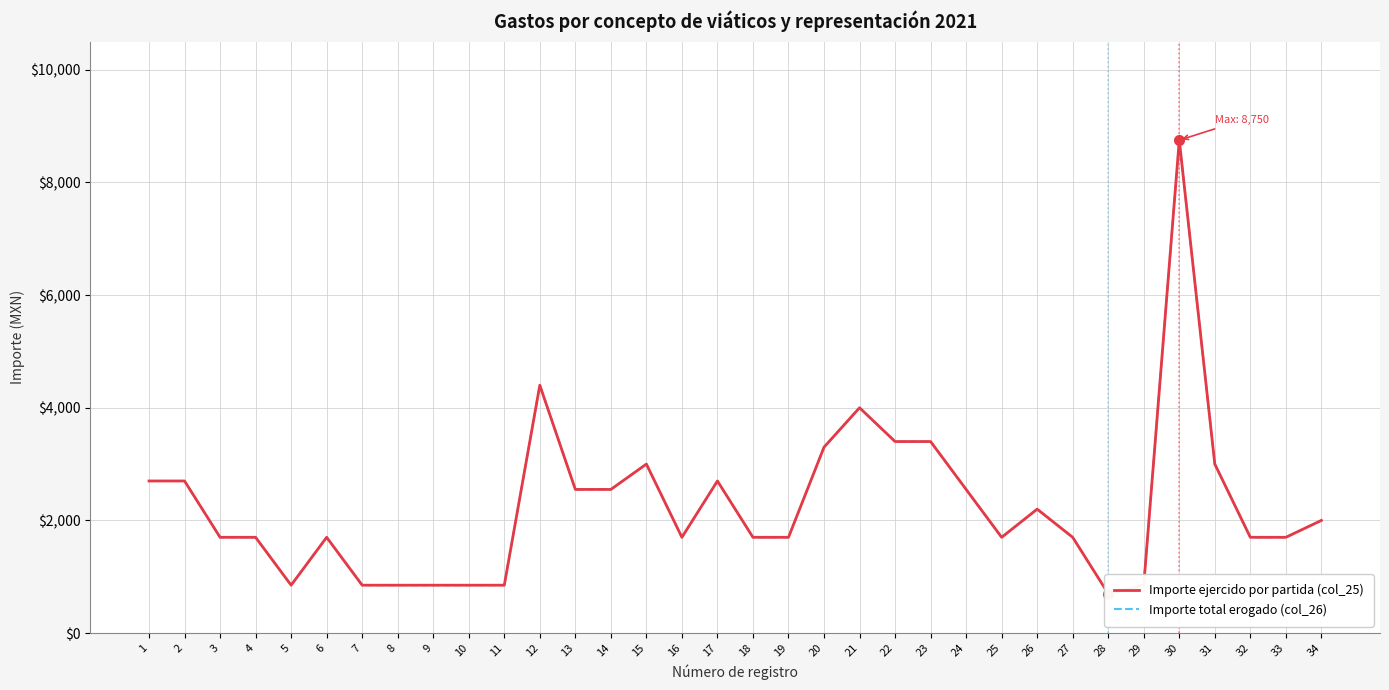

True or false: Importe ejercido por partida (col_25) and Importe total erogado (col_26) intersect in this chart.

False